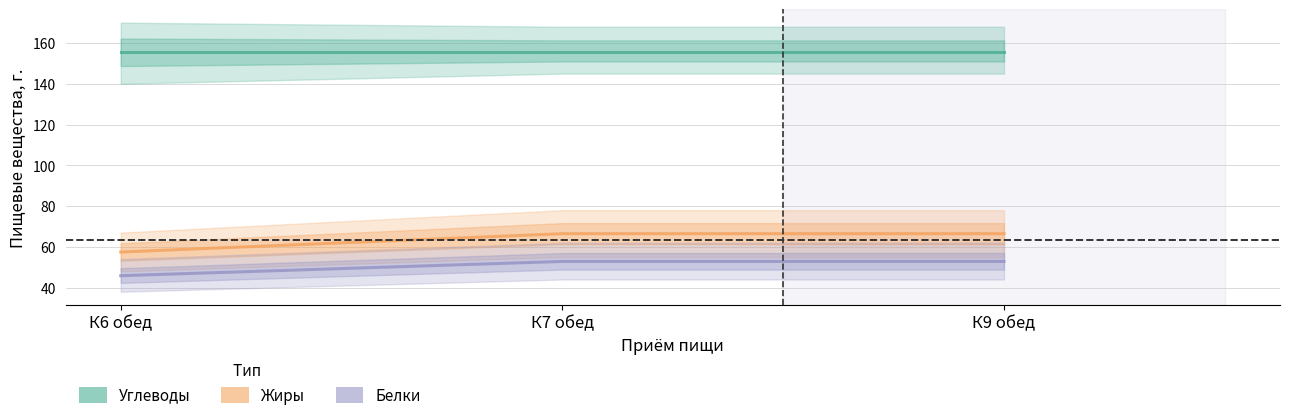

What position from the right is К7 обед?

2